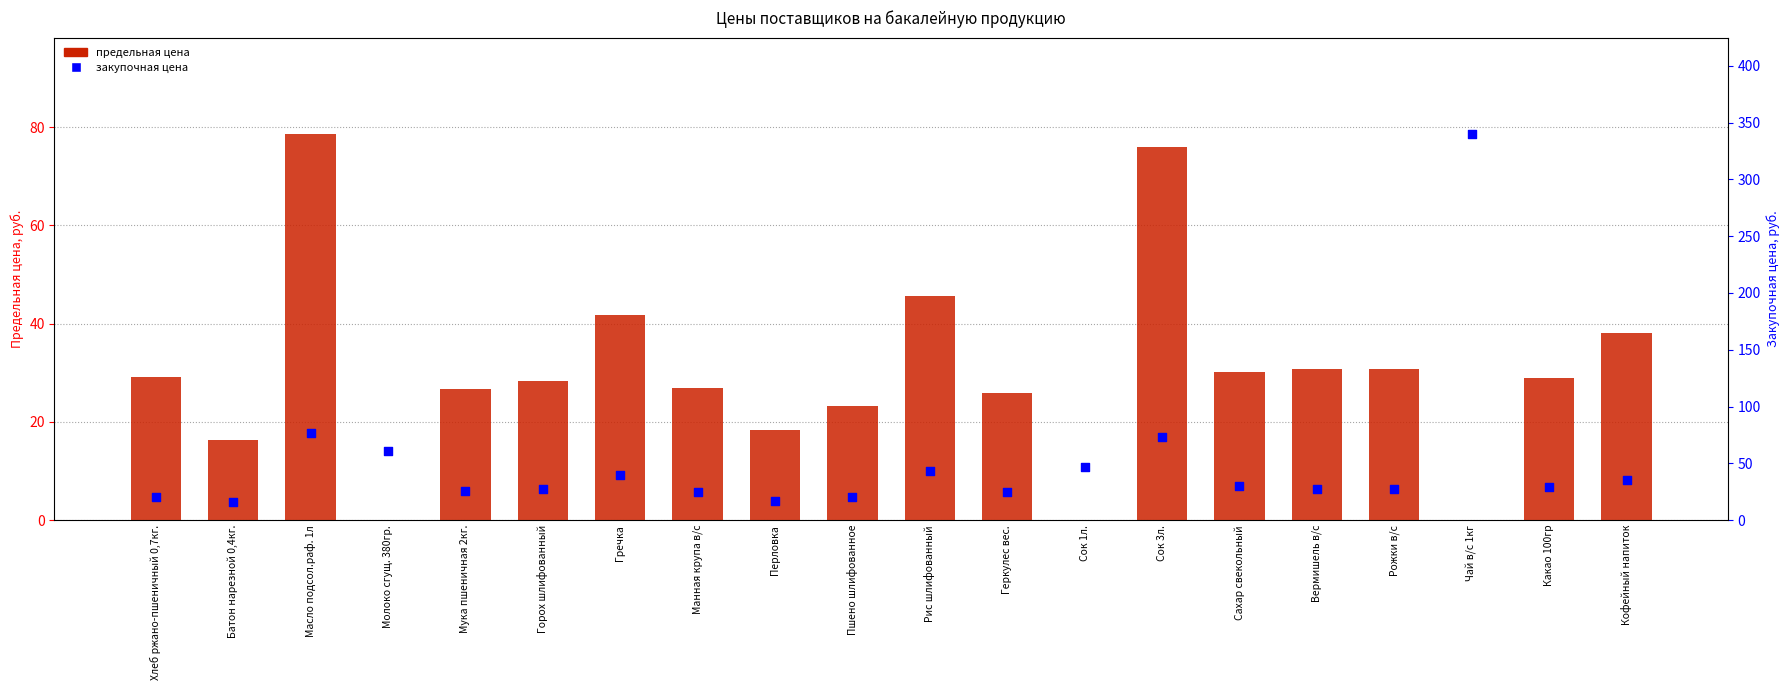

At how many categories does at least one series exceed 188?

1